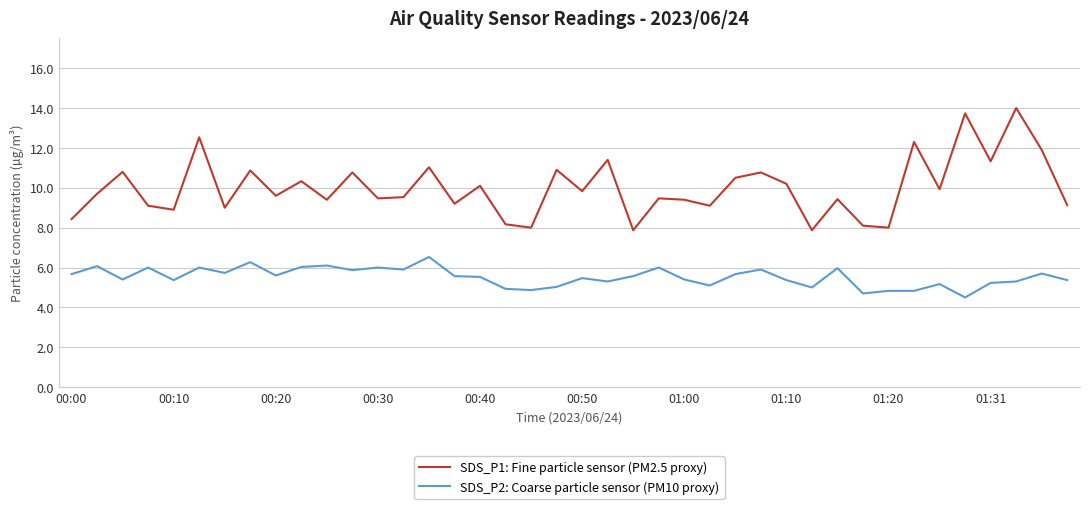

Which series has the largest total across all categories?

SDS_P1: Fine particle sensor (PM2.5 proxy)